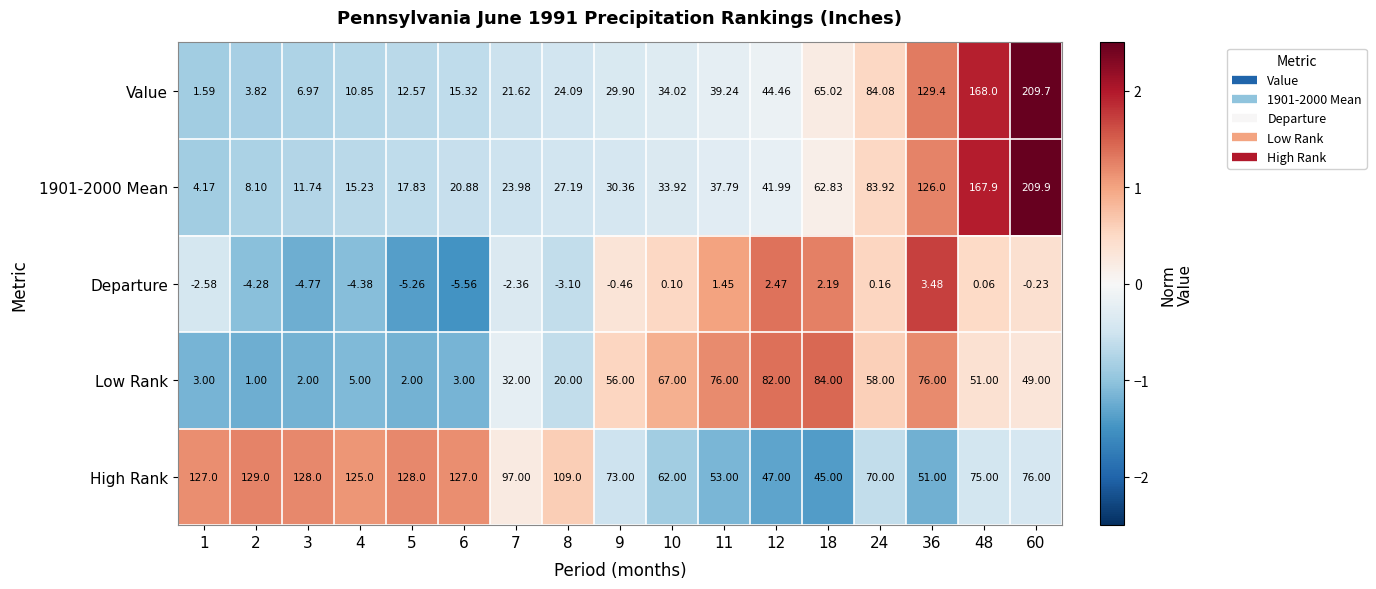

Is the value of Low Rank at 60 greater than the value of High Rank at 3?

No